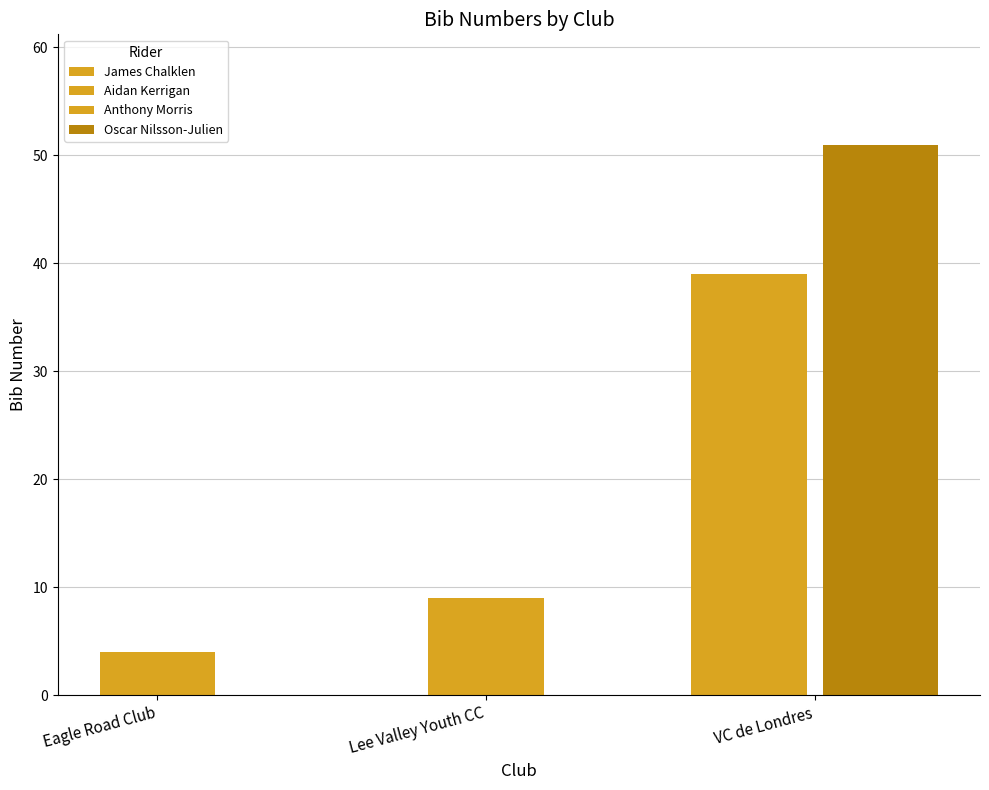

How many values are below 39?

2